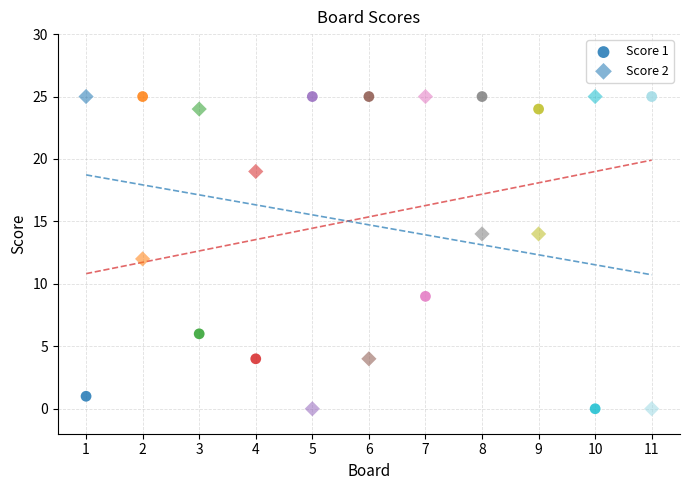

How many data points are displayed?

22